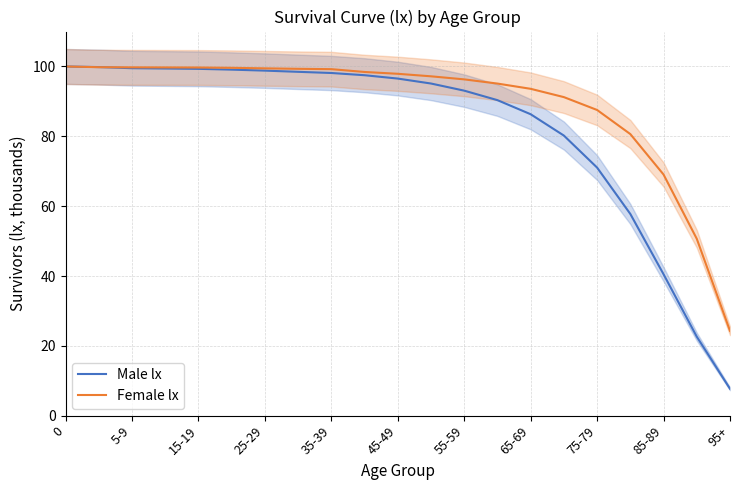

What is the smallest value displayed?

7.7